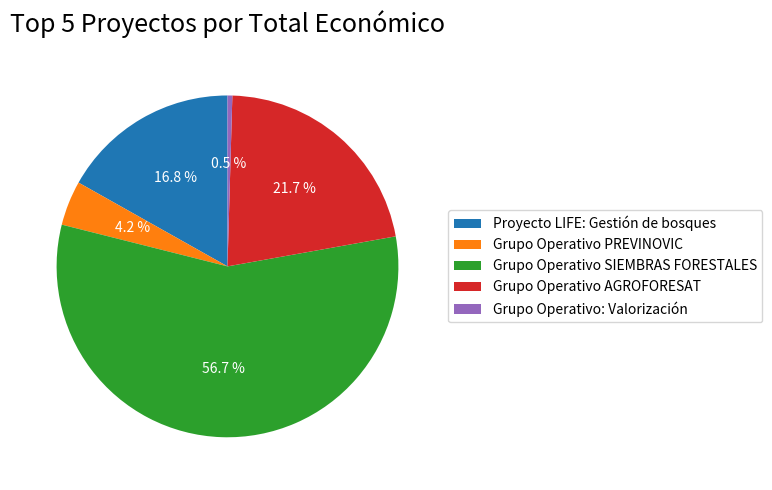

What percentage is the Grupo Operativo PREVINOVIC slice, to the nearest percent?

4%